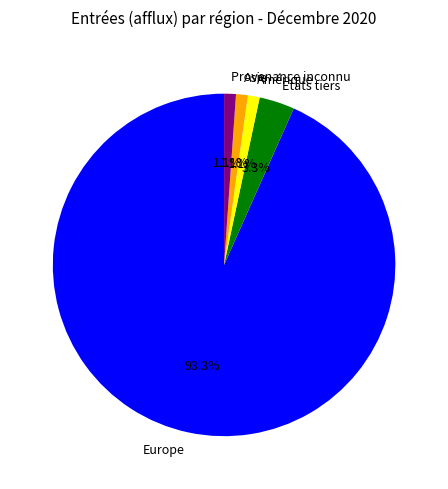

Combined, what portion of the pie is Amérique and Asie?

2.2%